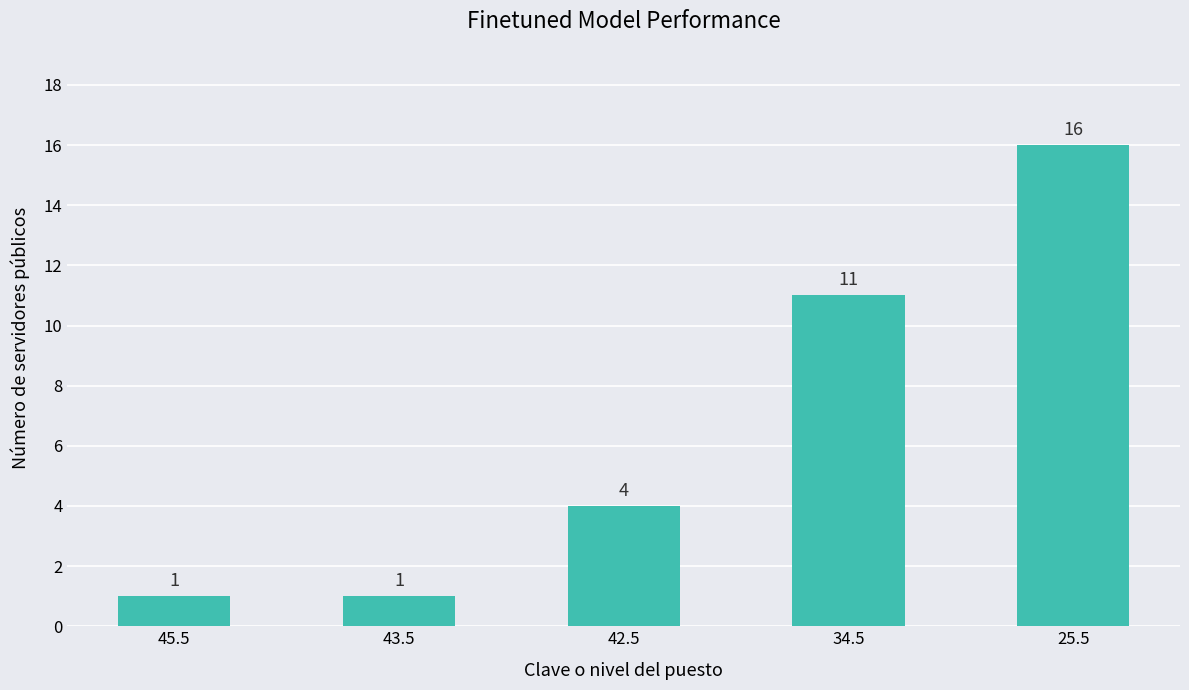

What is the sum of all values?

33